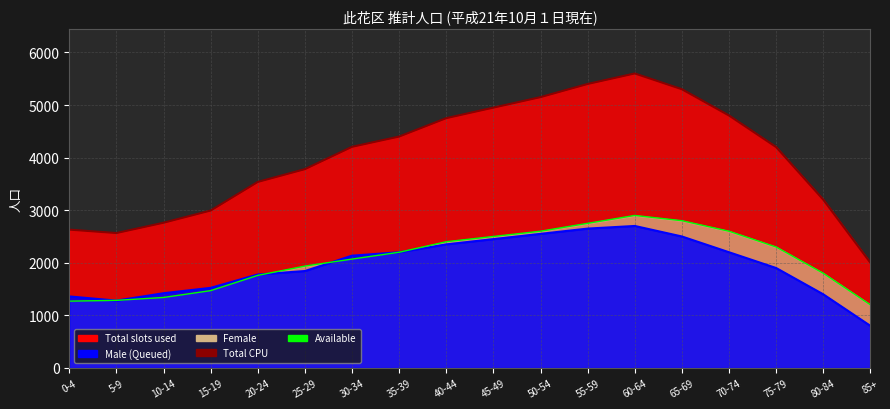

True or false: Female (line) and Total (line) cross at least once.

False